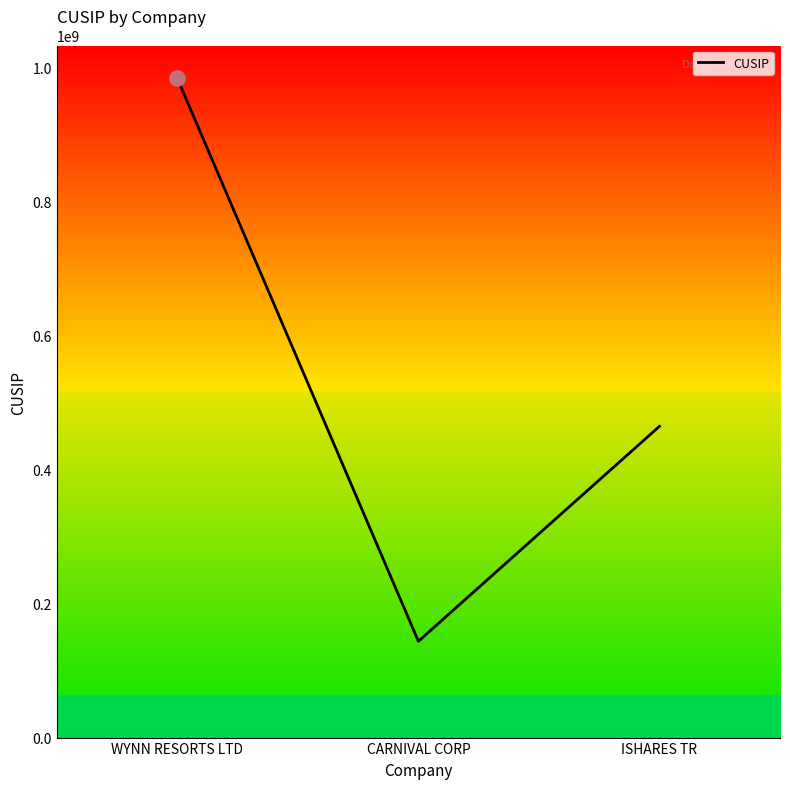

Which has a higher value, CARNIVAL CORP or ISHARES TR?

ISHARES TR